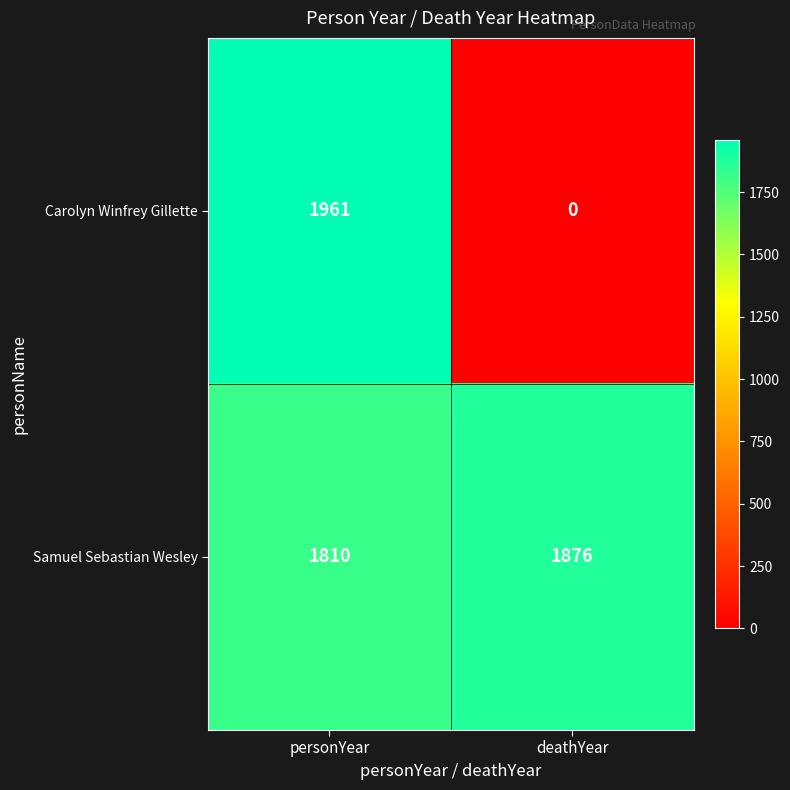

What is the sum of the Carolyn Winfrey Gillette values at deathYear and personYear?

1961